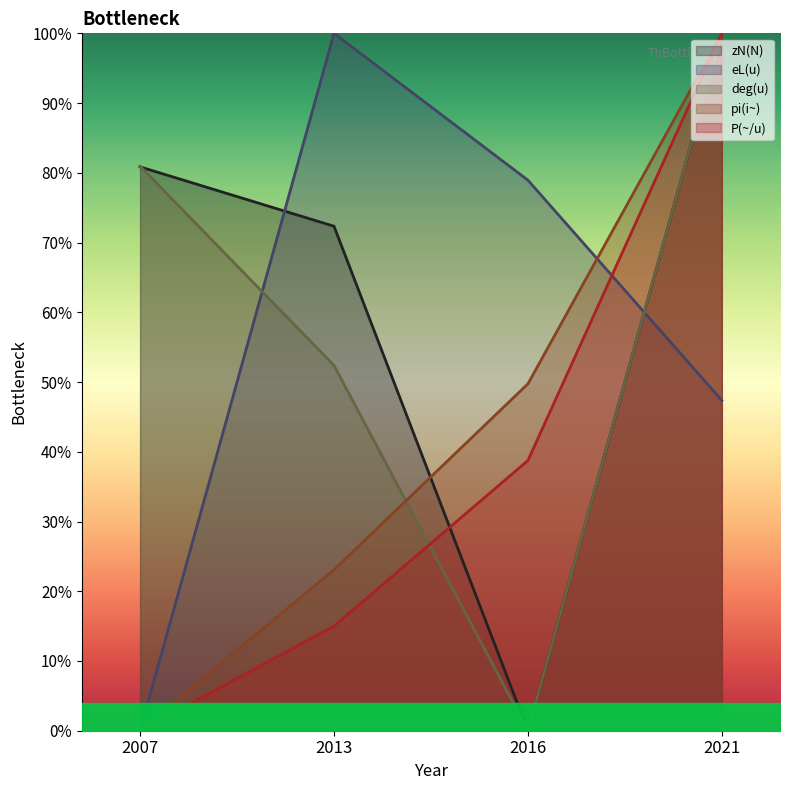

Reading right to left, transcribe all the data shown in this chart.

zN(N): 2021=100.0	2016=0.0	2013=72.3	2007=80.9
eL(u): 2021=47.4	2016=78.9	2013=100.0	2007=0.0
deg(u): 2021=100.0	2016=0.0	2013=52.4	2007=81.0
pi(i~): 2021=100.0	2016=49.7	2013=23.1	2007=0.0
P(~/u): 2021=100.0	2016=38.8	2013=15.0	2007=0.0